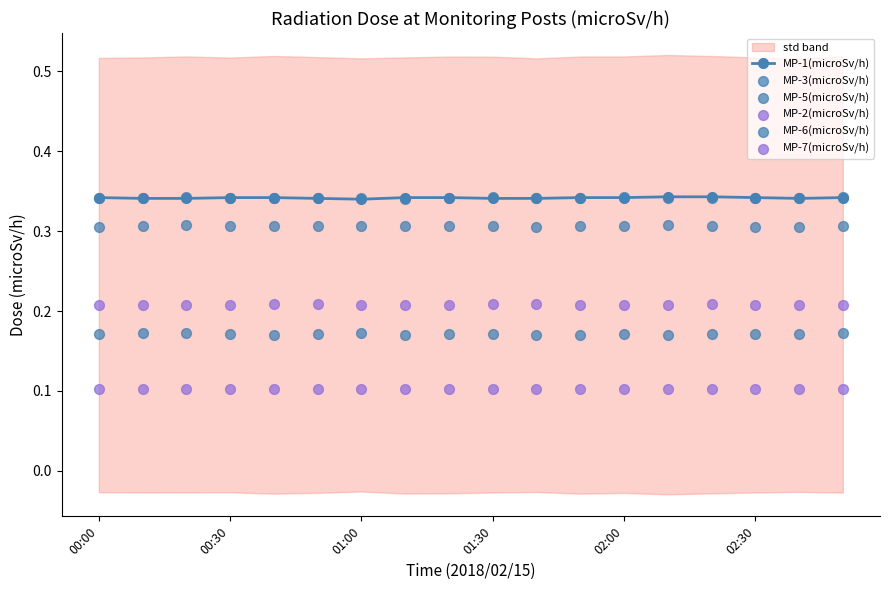

At how many categories does at least one series exceed 0?

18